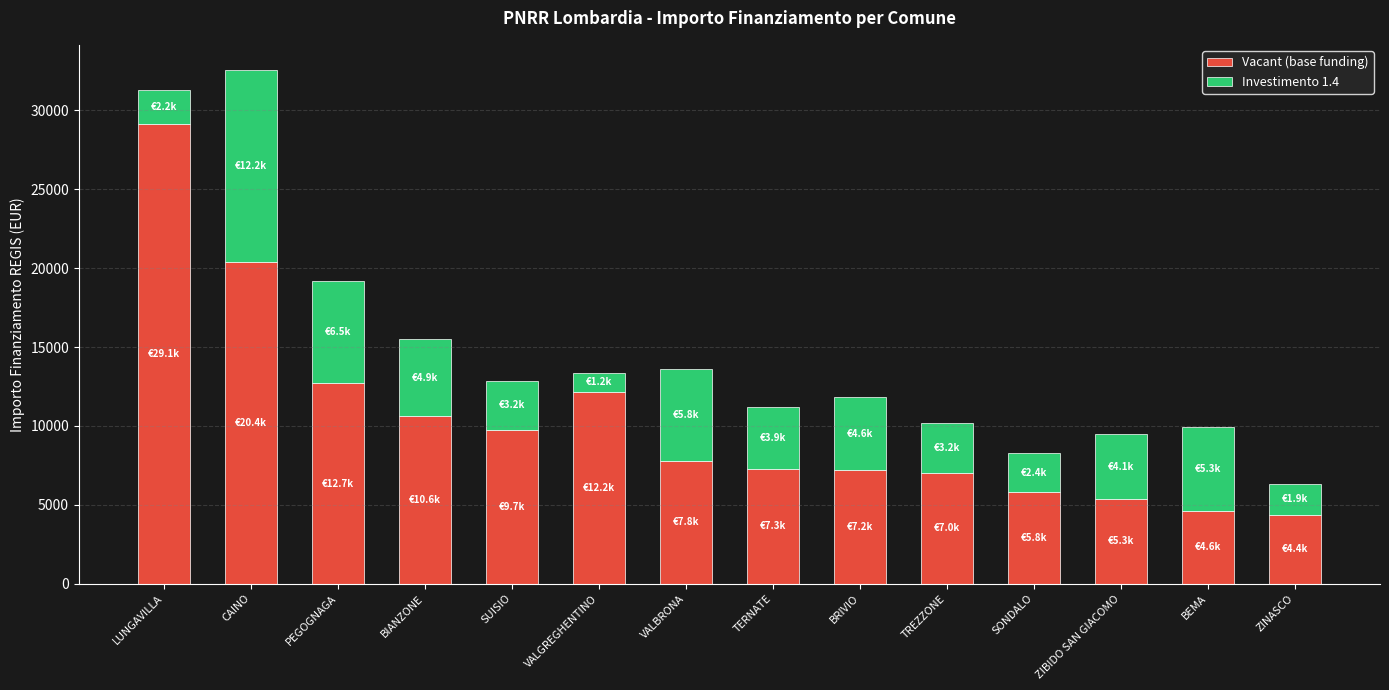

What is the maximum value for Vacant (base funding)?

29120